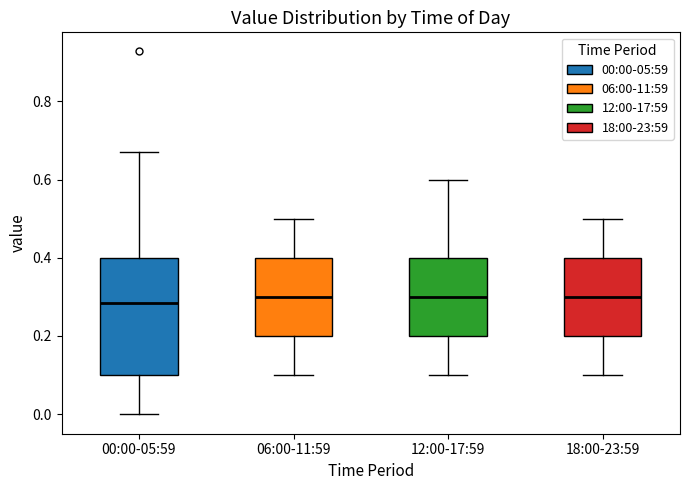

Which box is the tallest, from its lower edge to its upper edge?

00:00-05:59